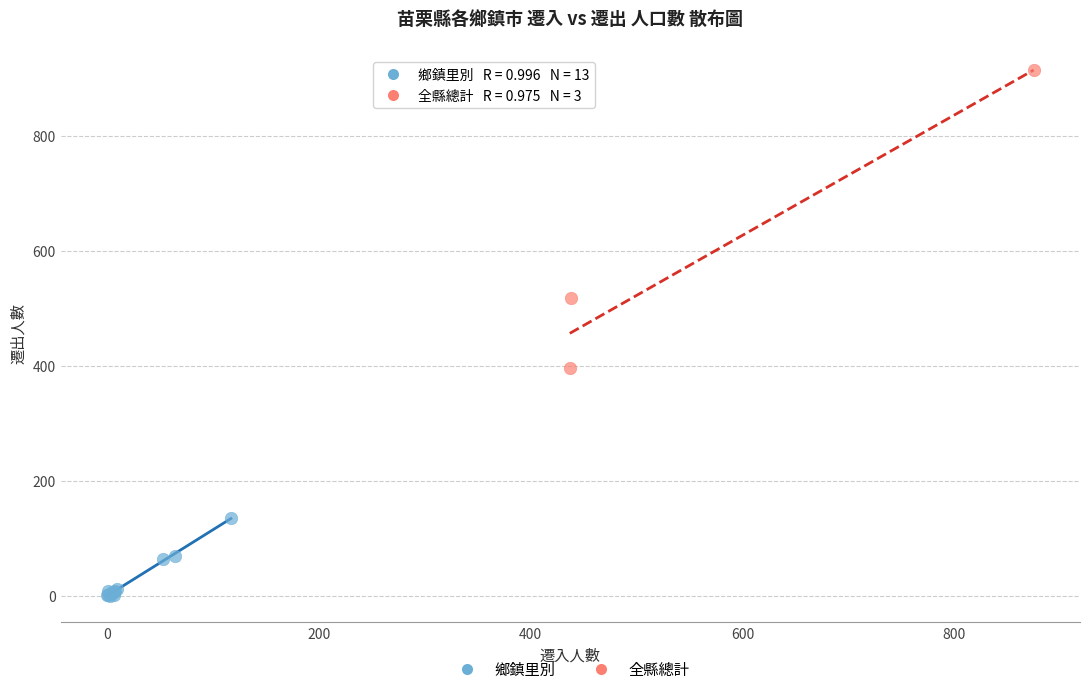

Which series has the largest Y range (max minus min)?

全縣總計